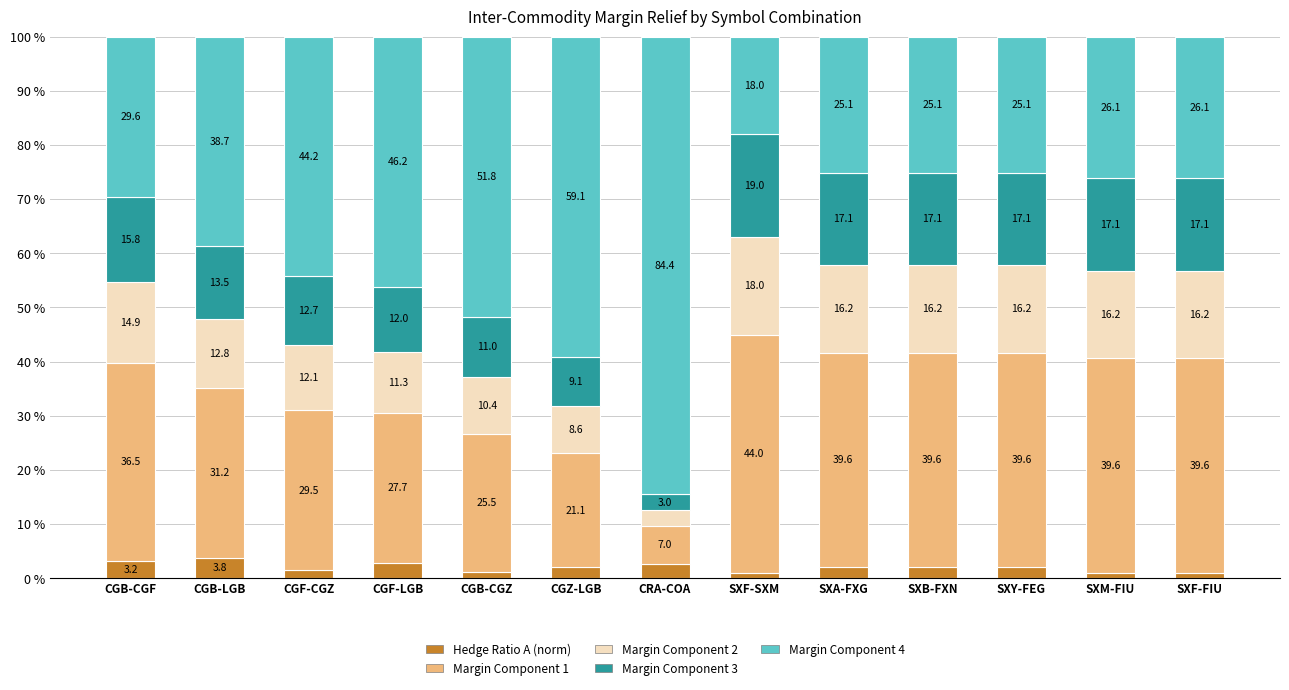

What is the maximum value for Hedge Ratio A (norm)?

3.8